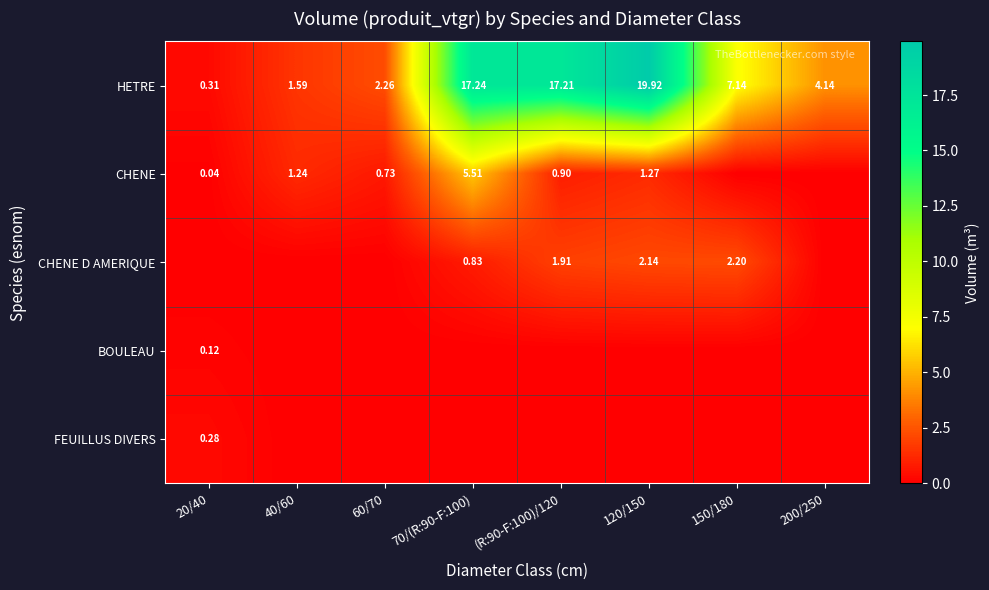

Is the value of HETRE at 20/40 greater than the value of CHENE D AMERIQUE at 120/150?

No